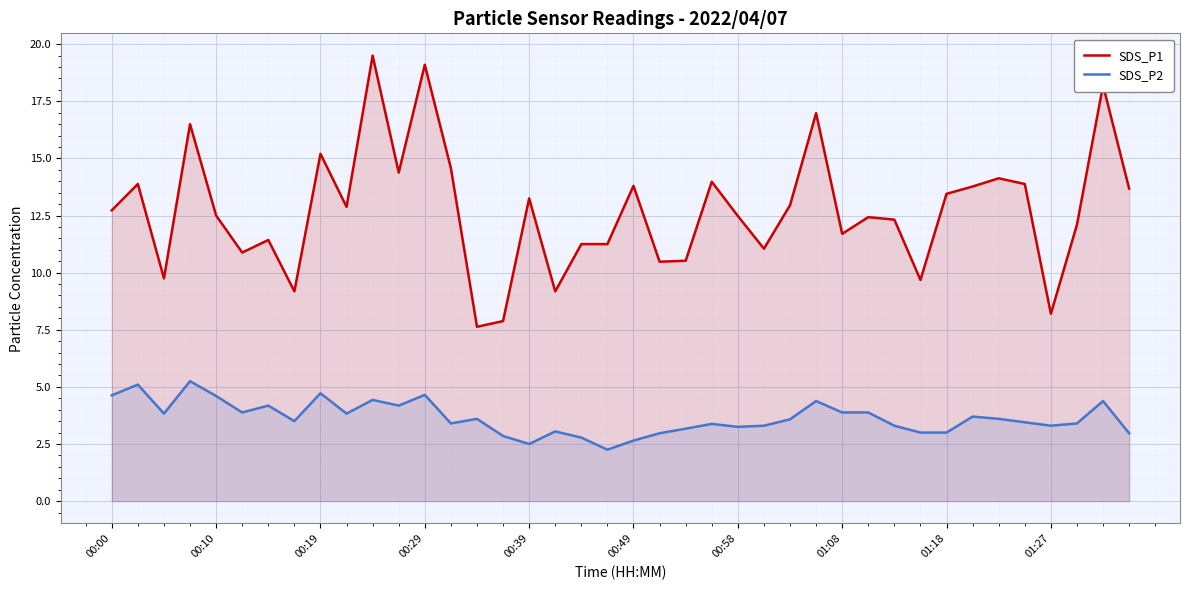

What is the sum of the SDS_P2 values at 29 and 30?

7.2